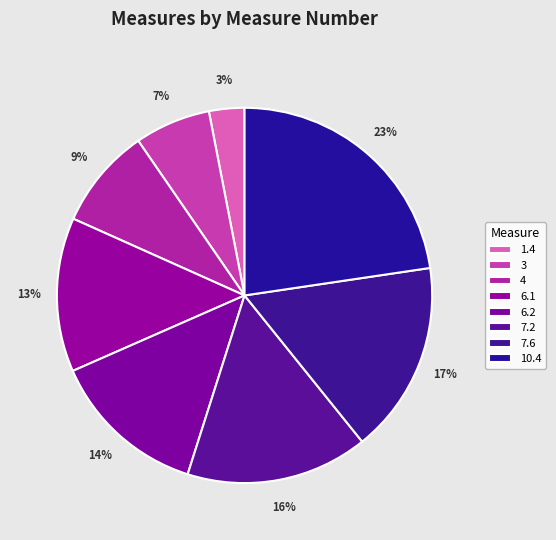

Count the number of slices in the pie.

8